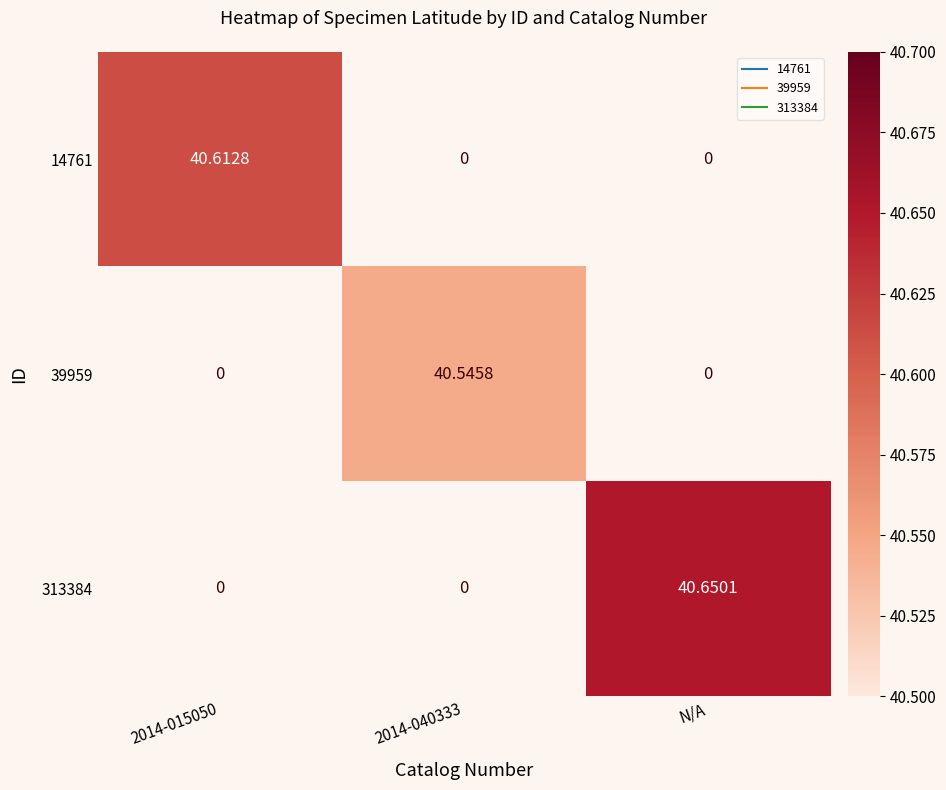

At how many categories does at least one series exceed 4?

3